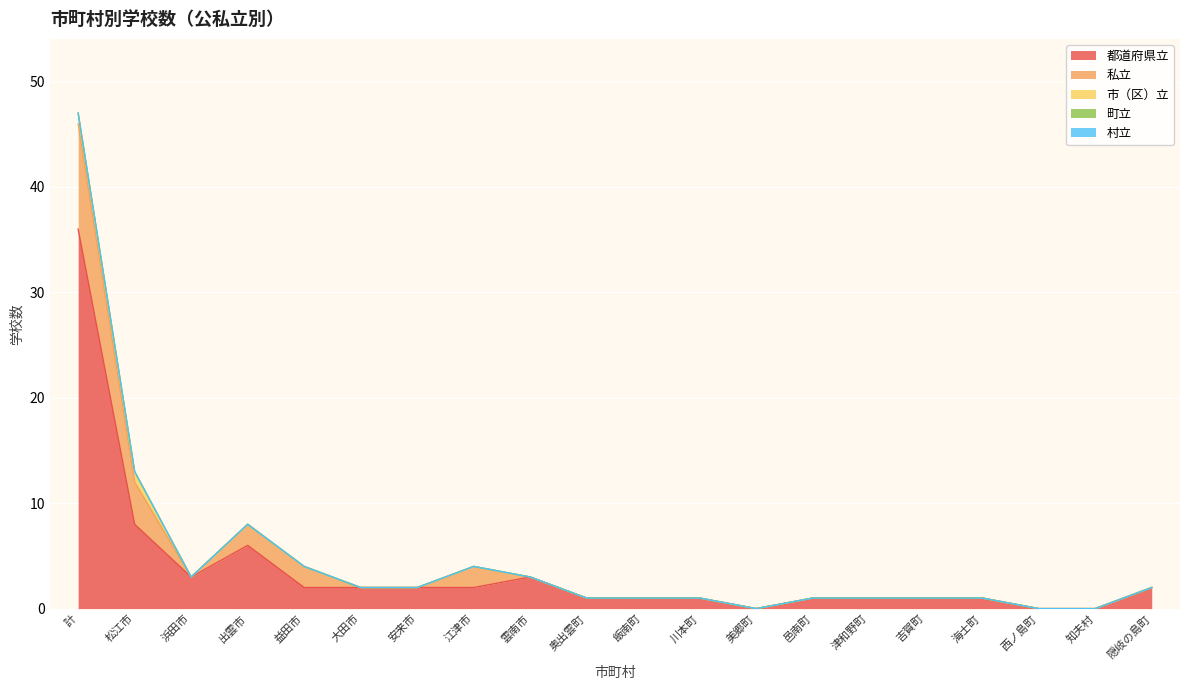

At 津和野町, list the series in order from smallest to largest.

私立, 市（区）立, 町立, 村立, 都道府県立